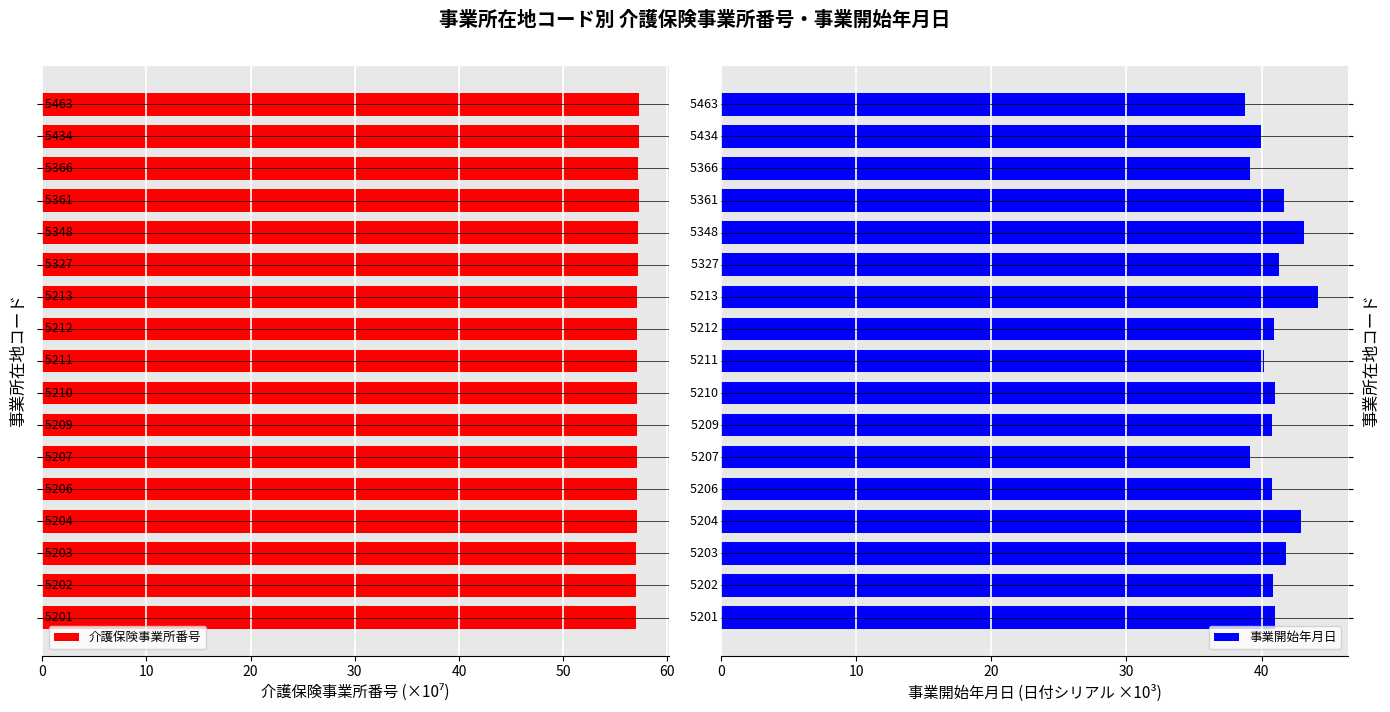

Does the chart contain any negative values?

No